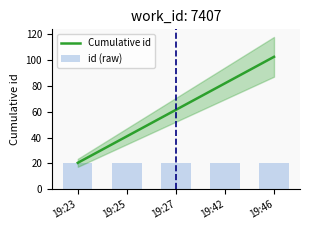

The value of Cumulative id at 19:25 is 59.4. True or false?

False